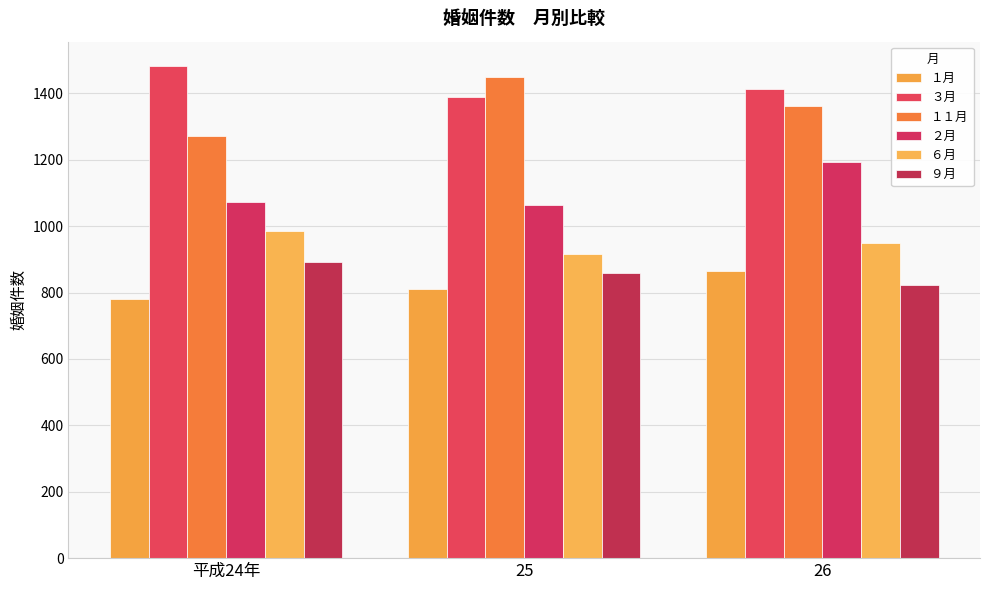

Which has a higher value, 平成24年 or 25?

25